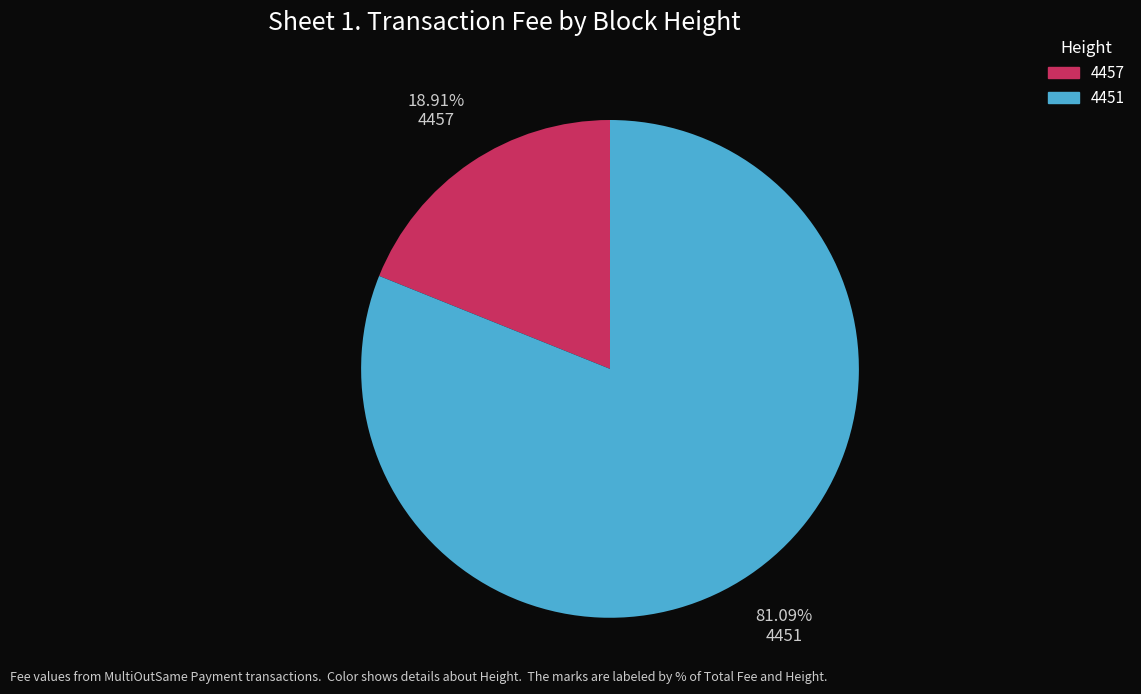

To the nearest percent, what portion does 4451 represent?

81%